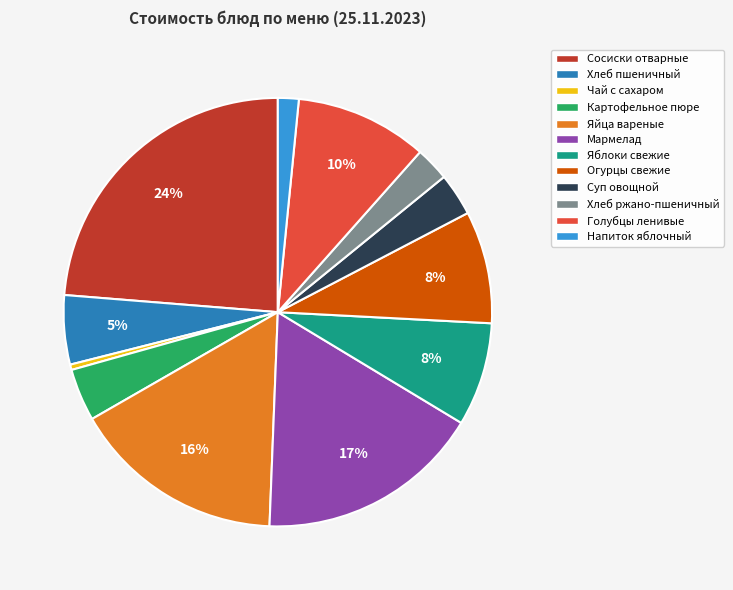

Which slice is the largest?

Сосиски отварные